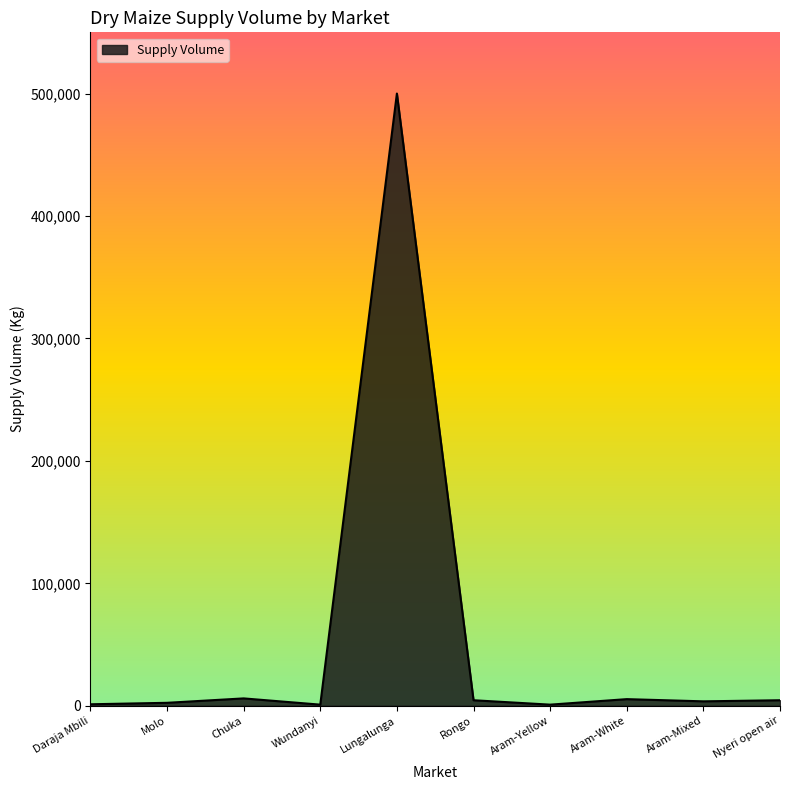

The chart shows a value of 5400 at Aram-White. True or false?

True